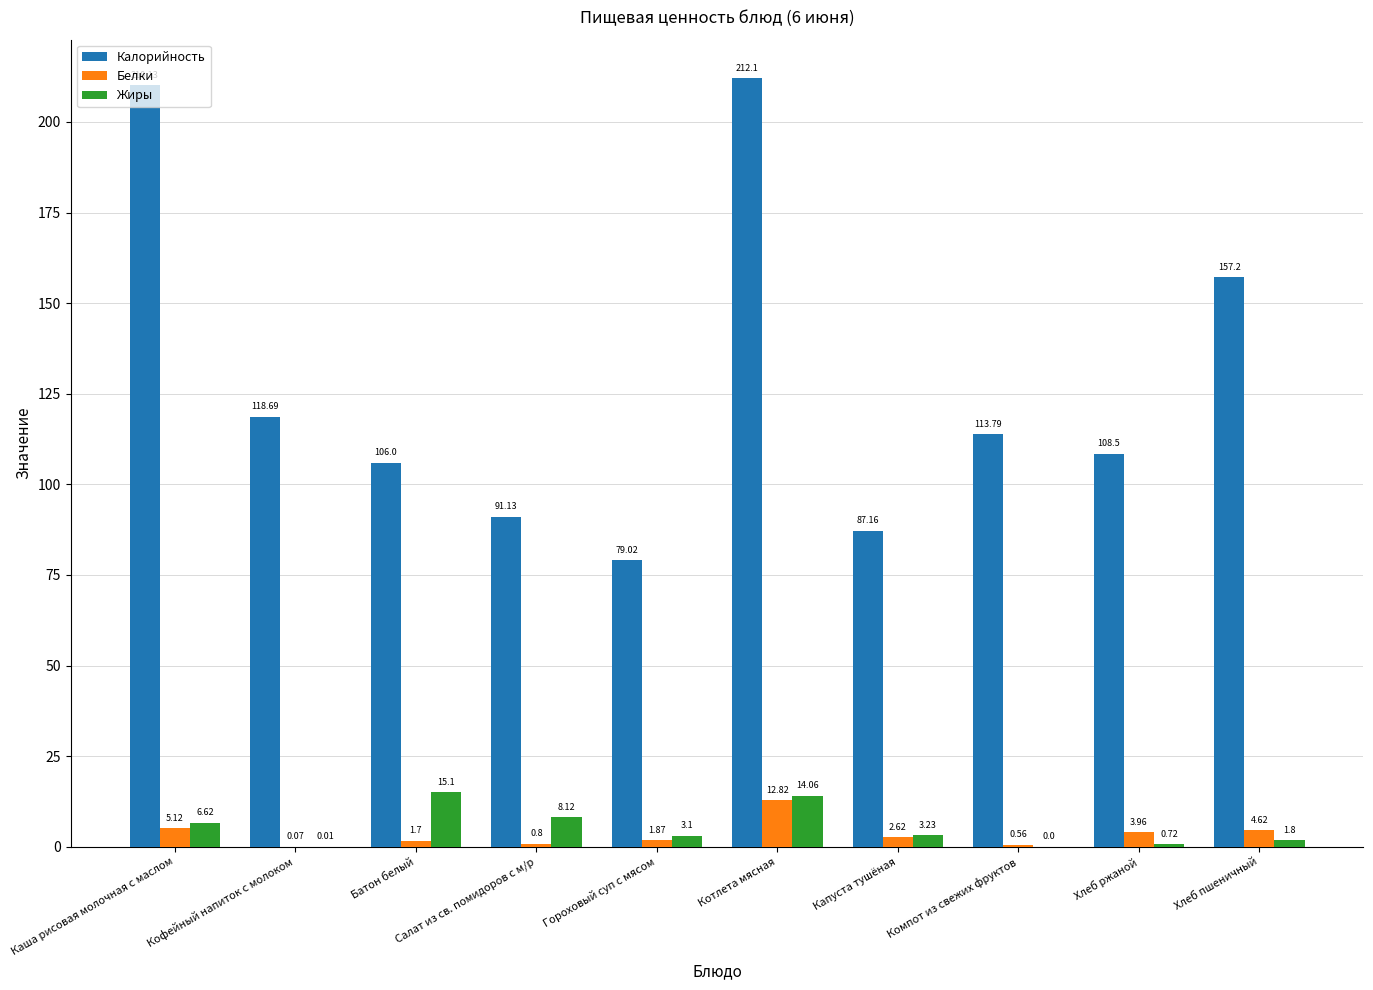

What is the sum of the Жиры values at Хлеб пшеничный and Капуста тушёная?

5.0